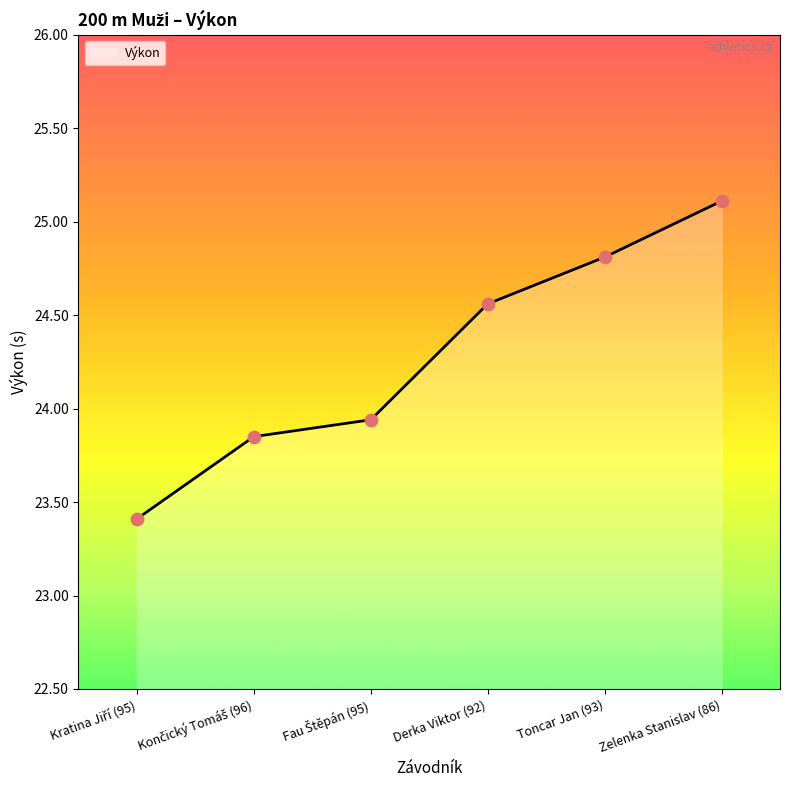

Which has a higher value, Toncar Jan (93) or Zelenka Stanislav (86)?

Zelenka Stanislav (86)